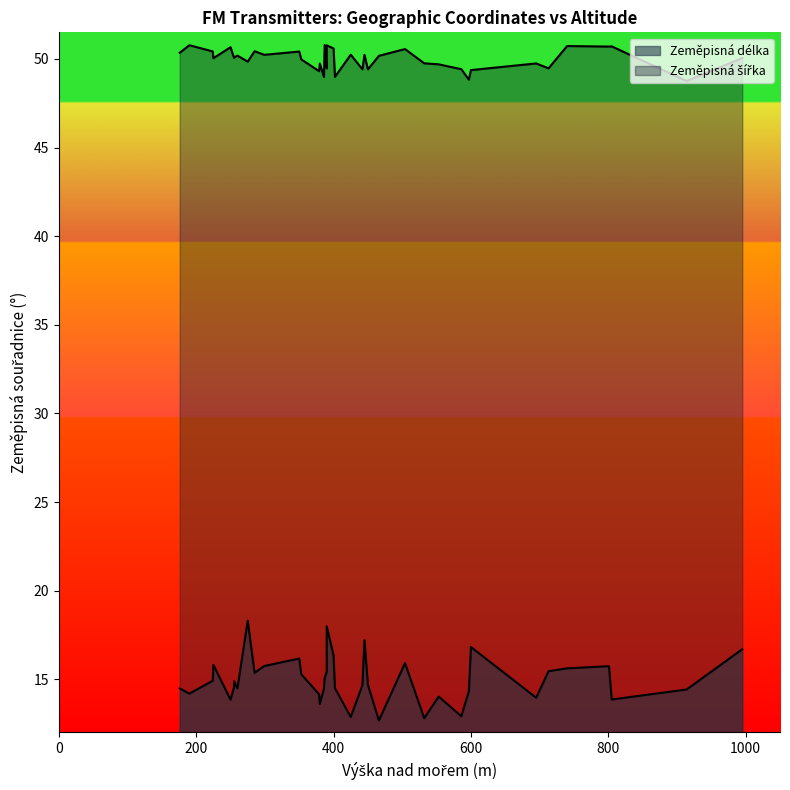

What is the average value of the Zeměpisná délka series?

15.0